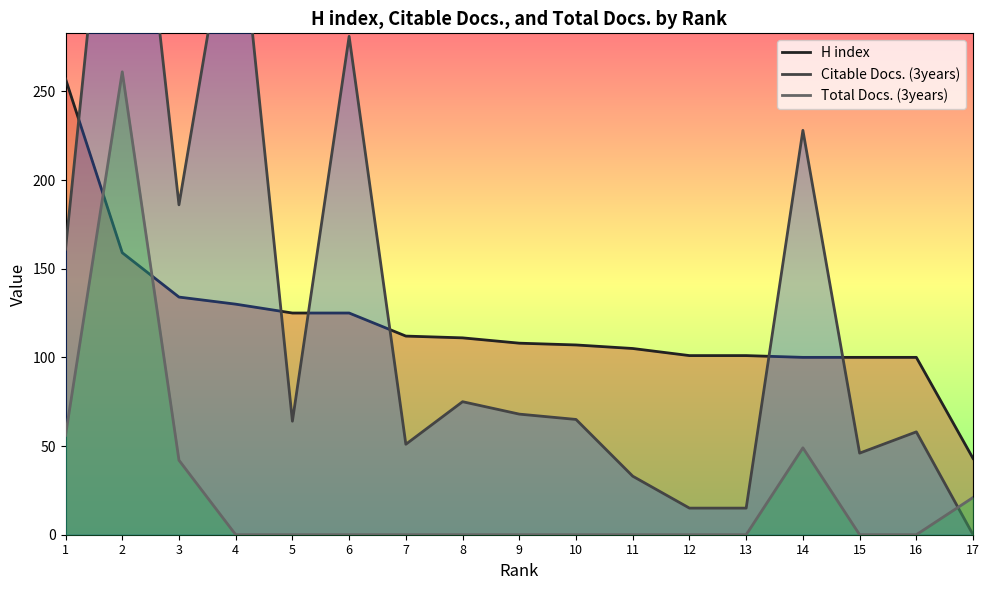

What is the sum of all H index values?

2018